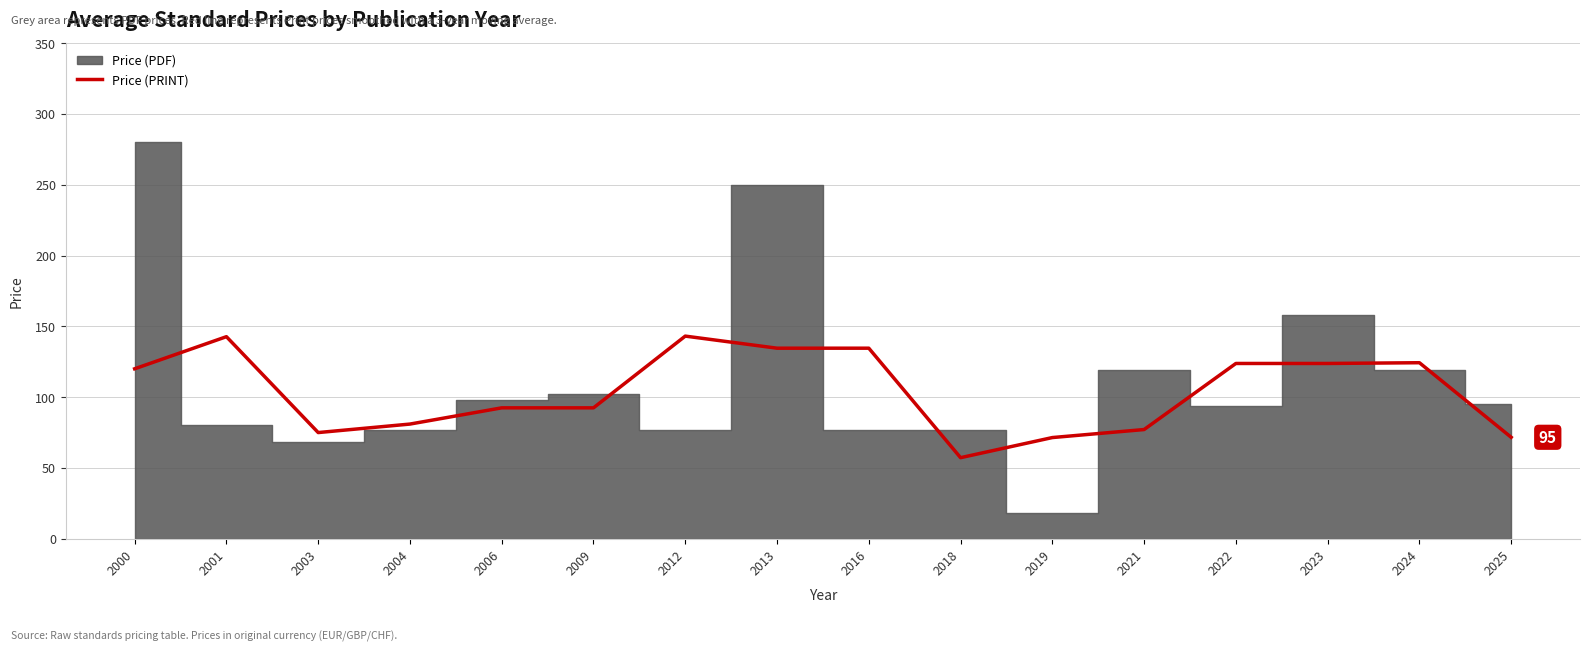

What is the value of the 6th point from the left?

92.4